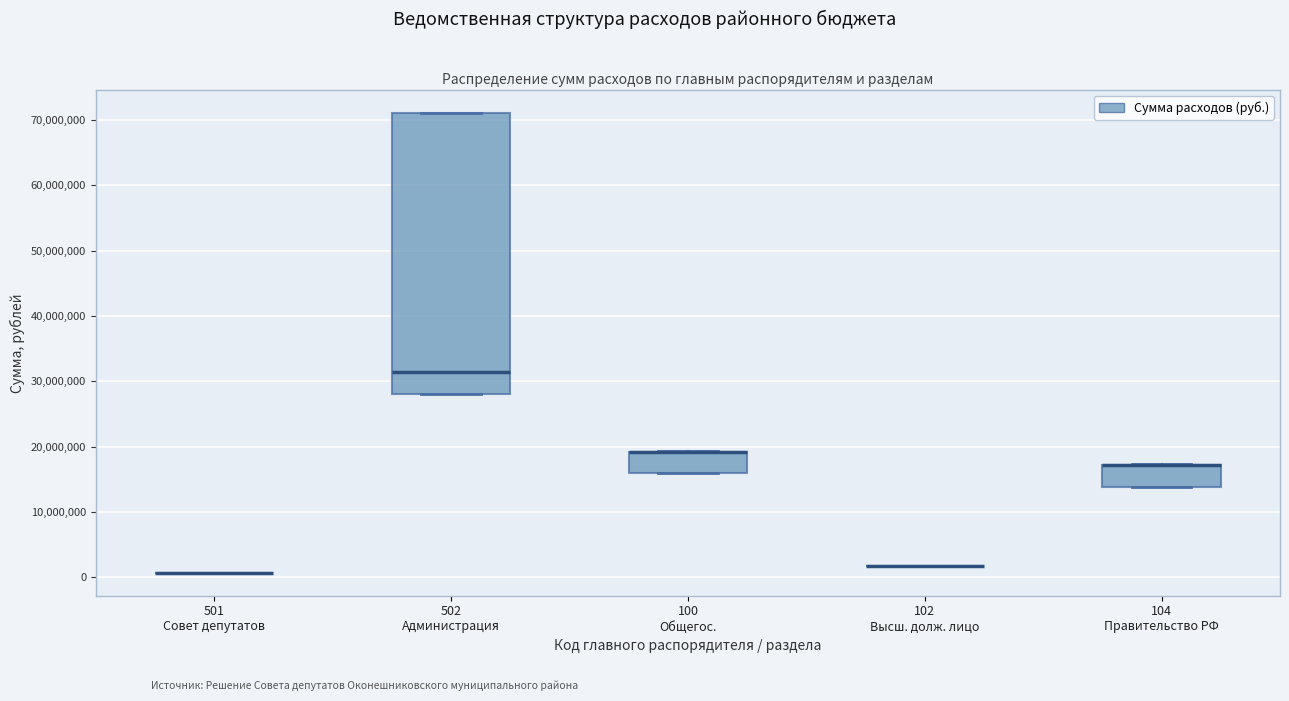

Which box is the tallest, from its lower edge to its upper edge?

502 Администрация